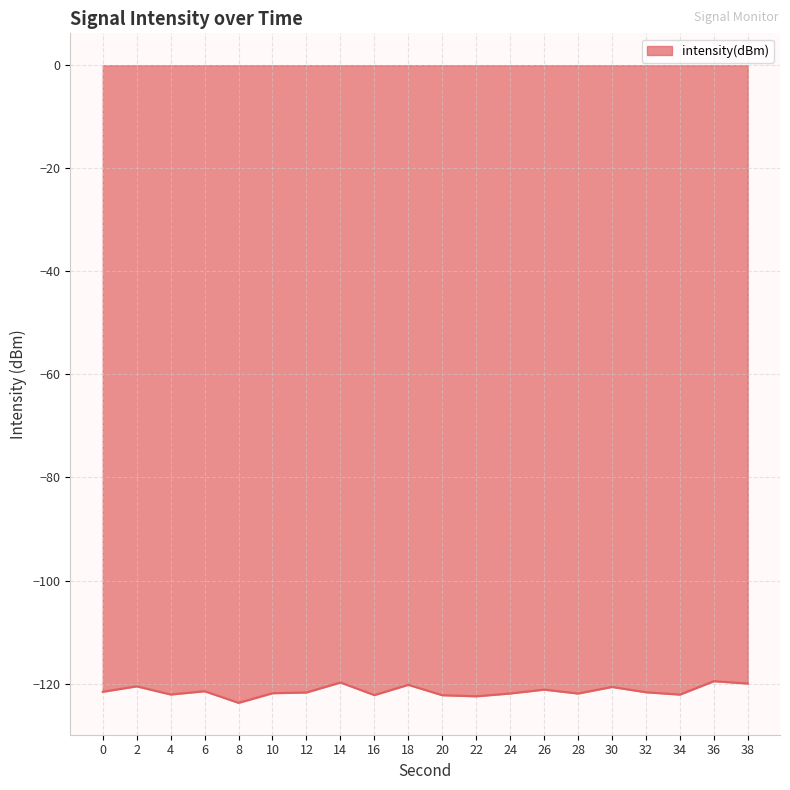

What is the difference between the maximum and minimum values?

4.2